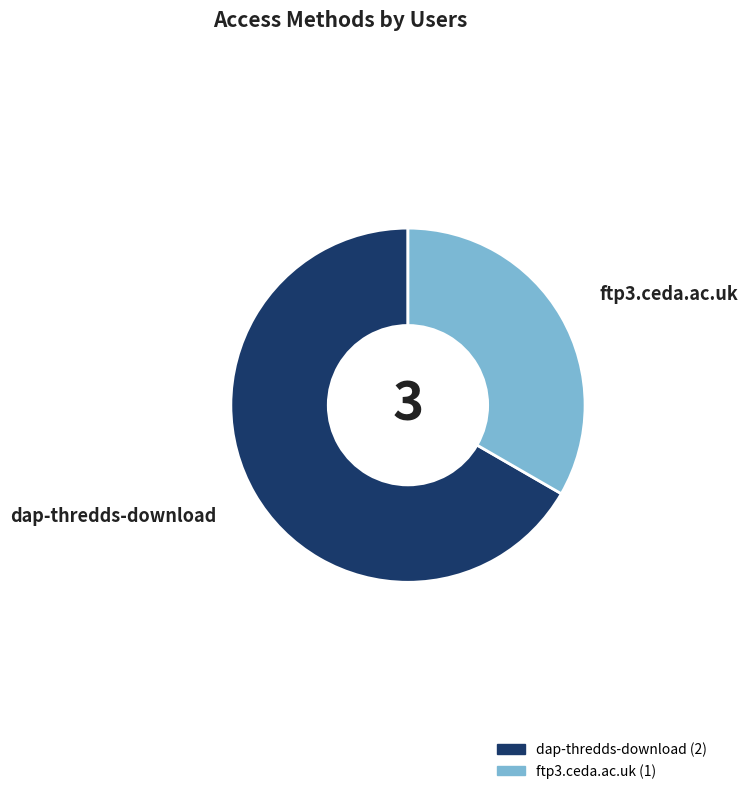

Count the number of slices in the pie.

2